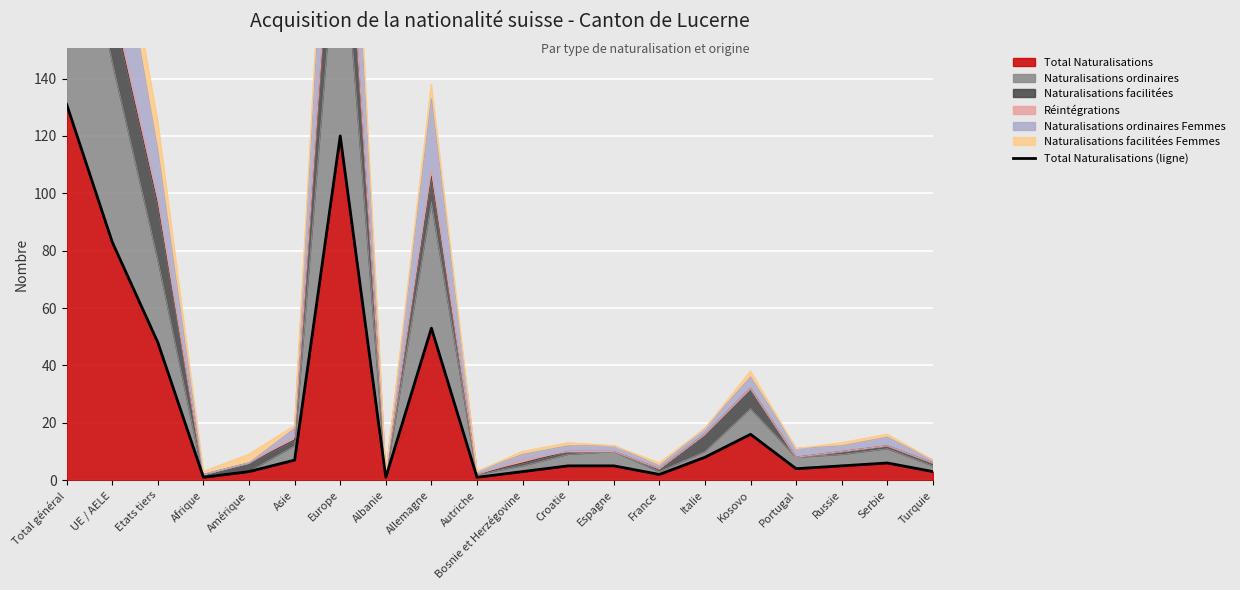

What is the maximum value shown in the chart?

131